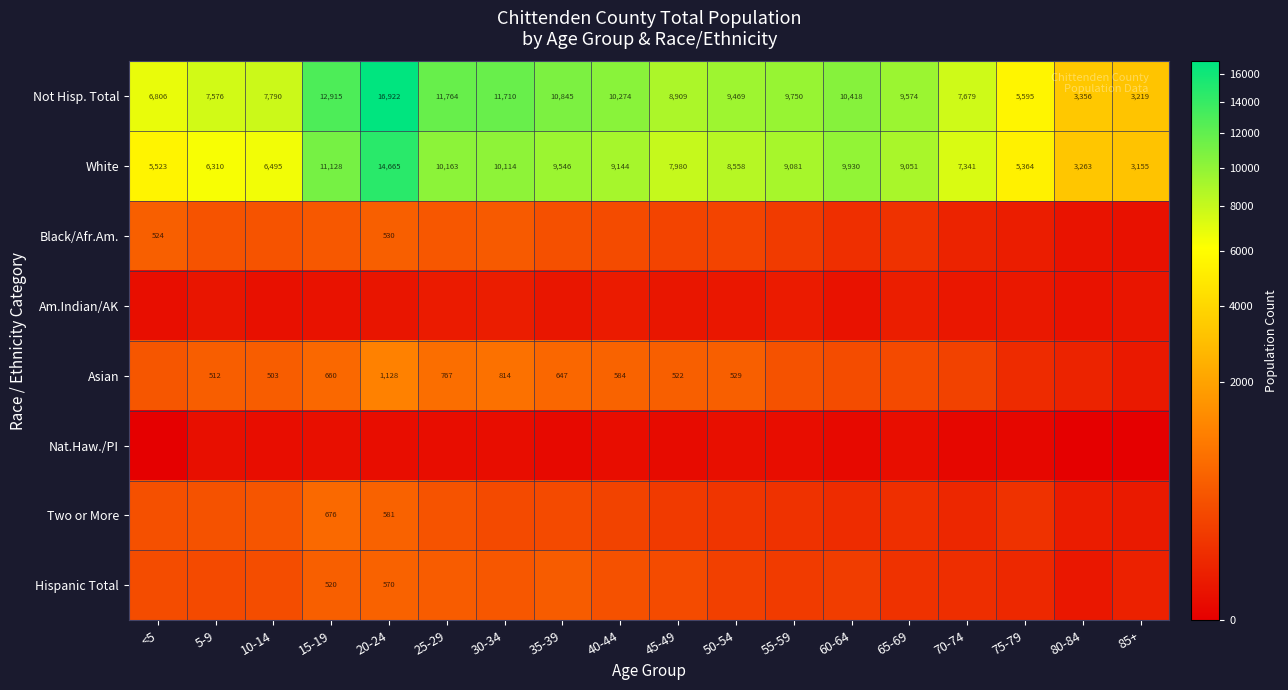

What is the lowest value of the Not Hisp. Total series?

3219